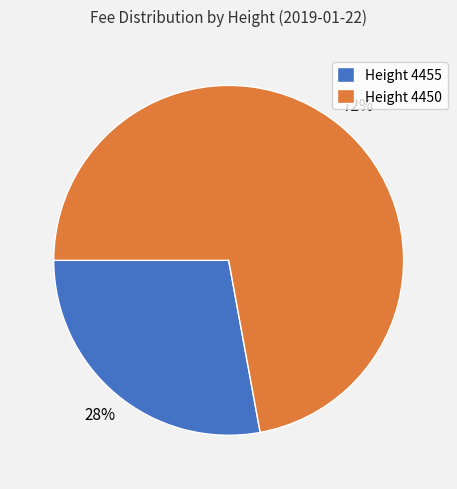

Rank the categories by value from highest to lowest.

Height 4450, Height 4455